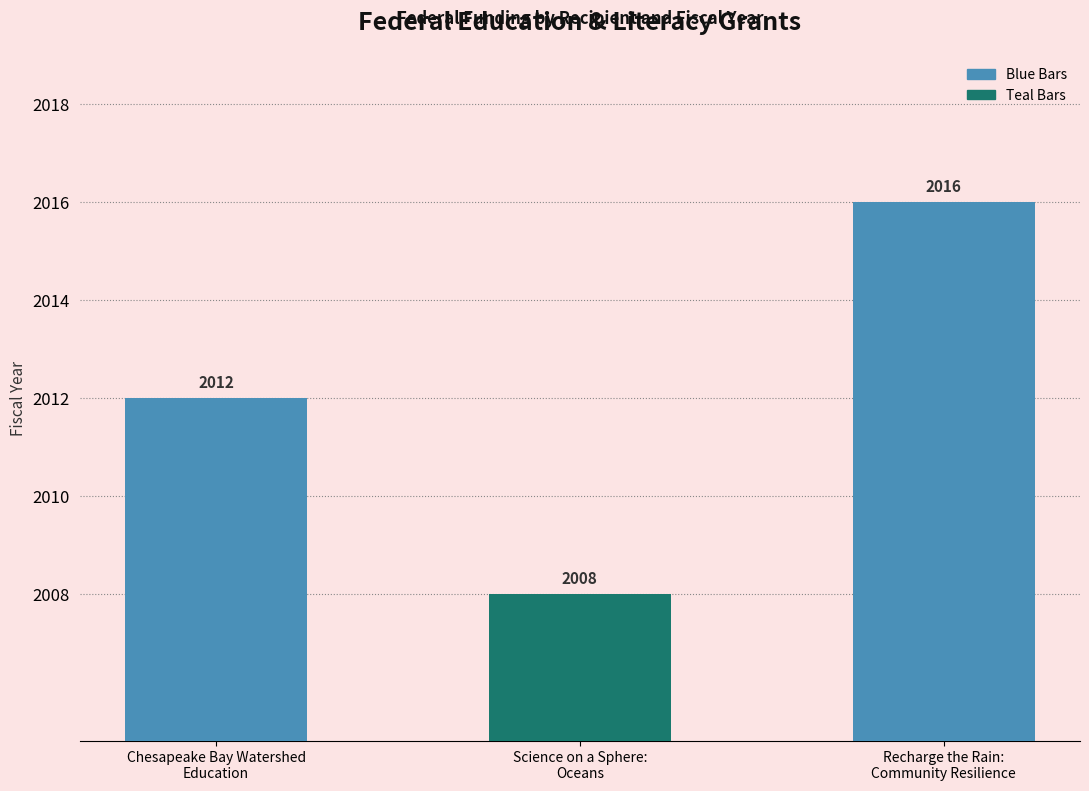

Reading left to right, list all the values displayed in this chart.

2012	2008	2016